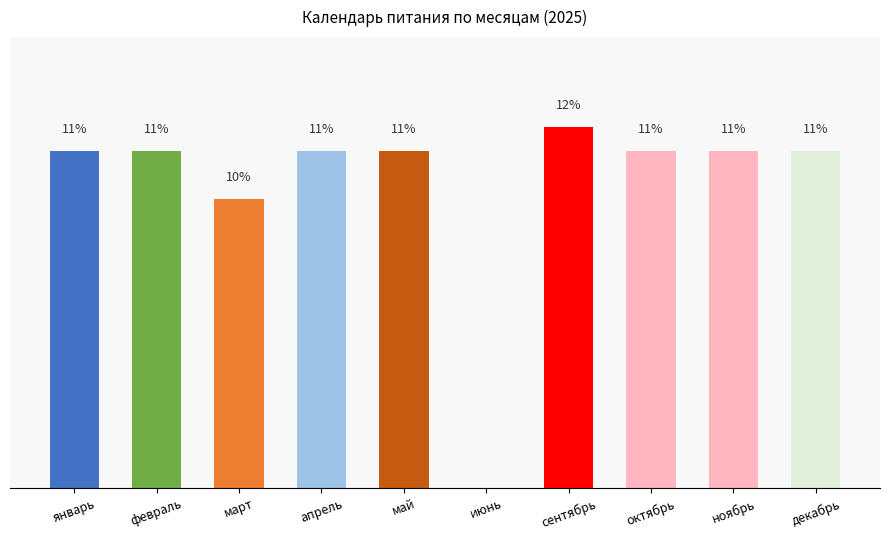

Are the bars horizontal?

No